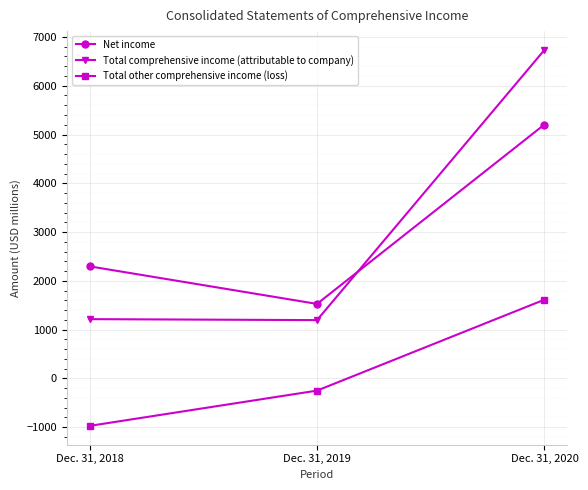

What is the total value across all series at Dec. 31, 2020?

13554